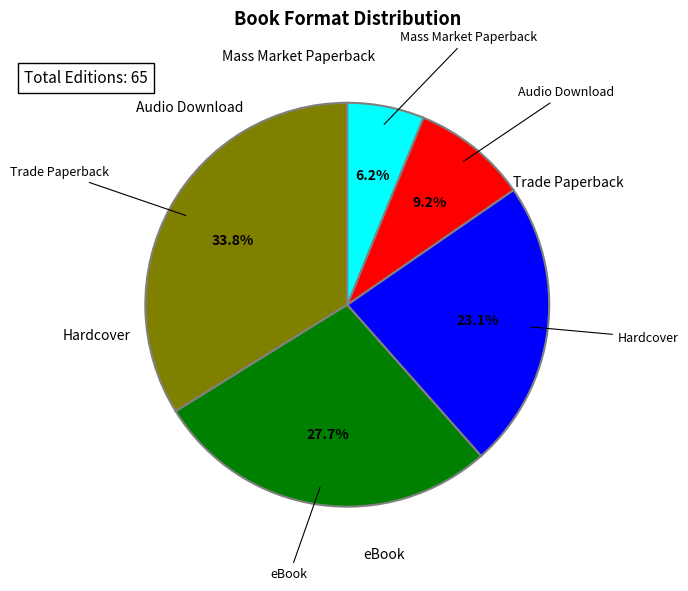

Which has a higher value, Hardcover or Trade Paperback?

Trade Paperback